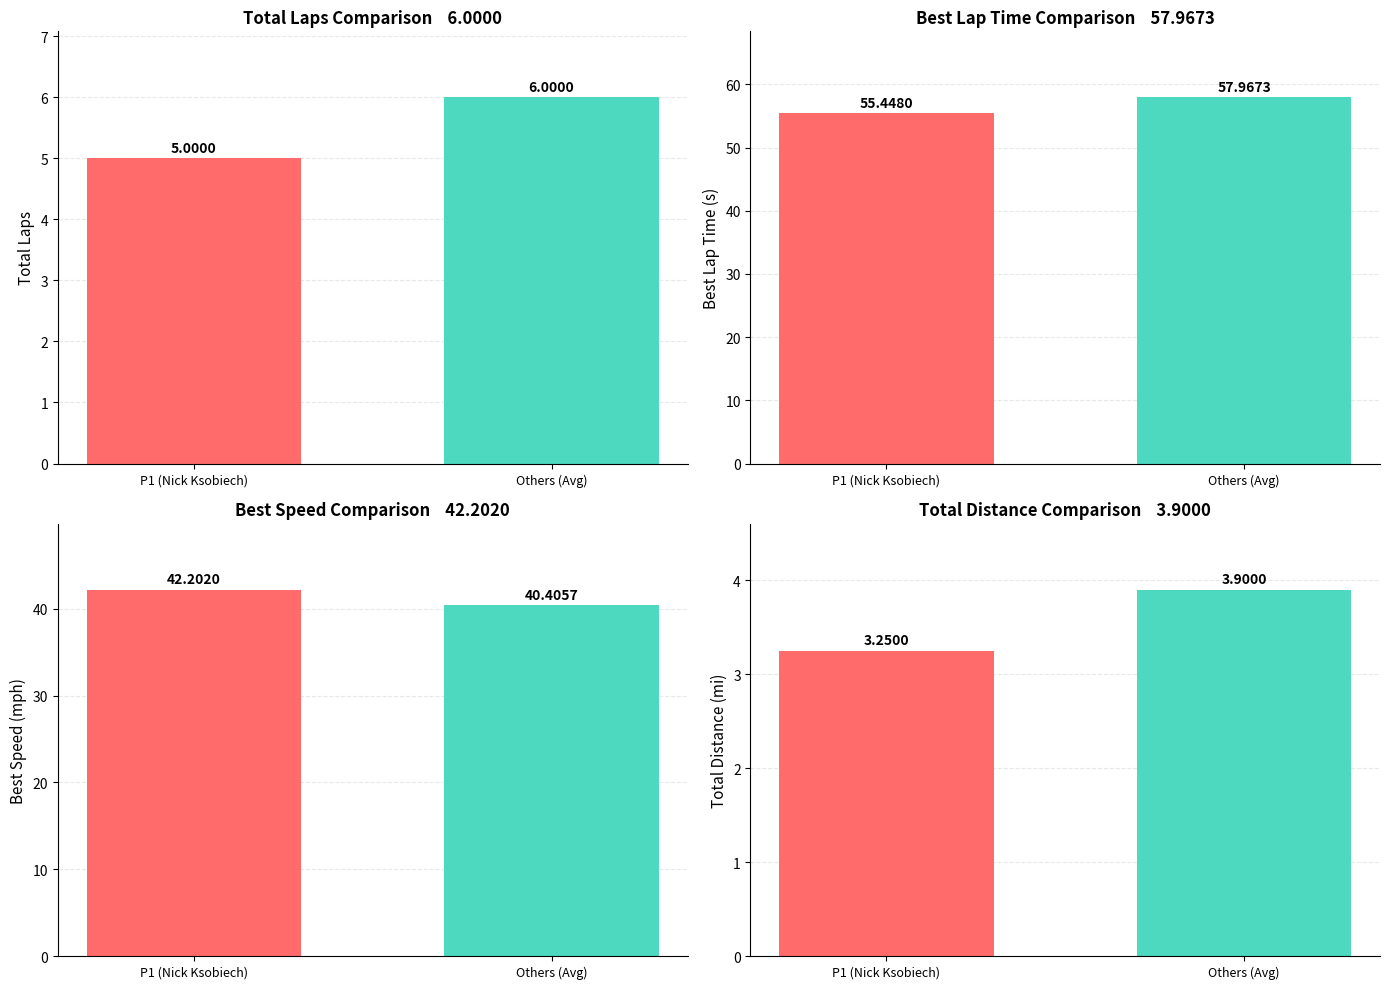

What is the sum of the Best Speed values at P1 (Nick Ksobiech) and Others (Avg)?

82.6